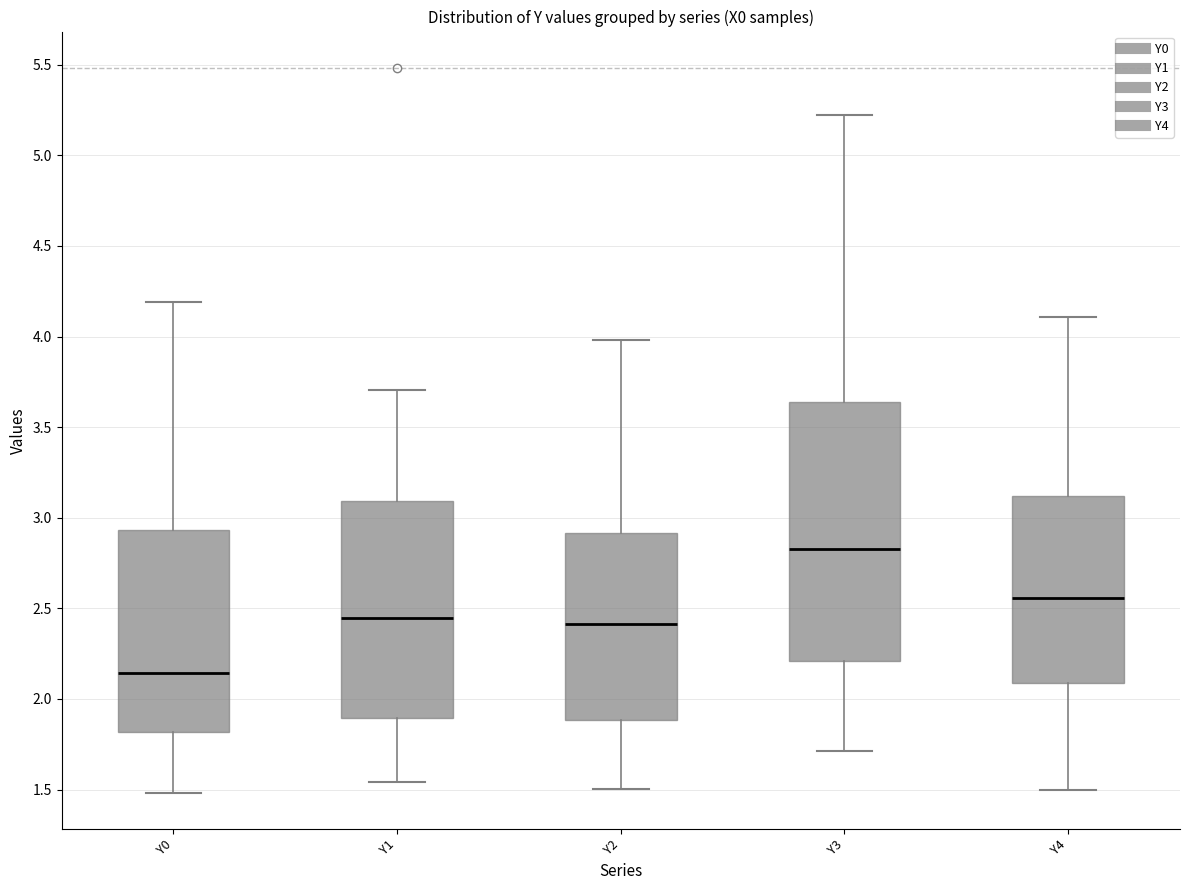

Comparing the boxes themselves (not the whiskers), which one is the tallest?

Y3